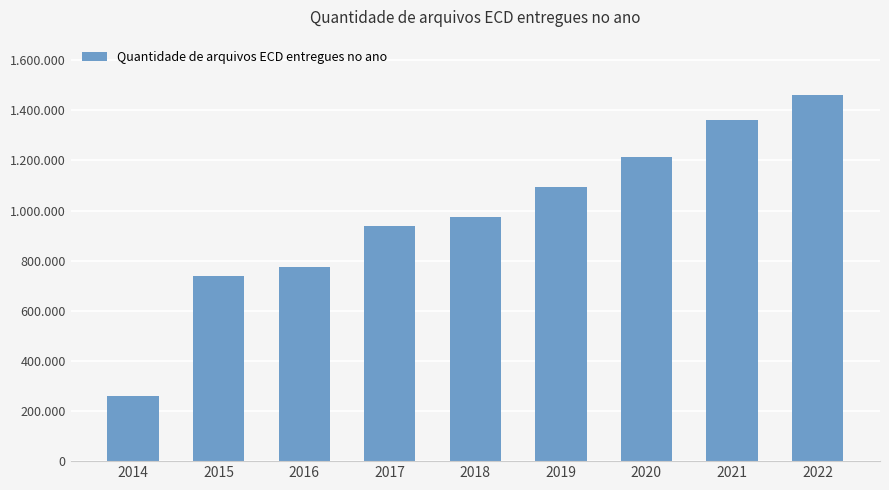

What is the value of the 4th bar from the left?

939062